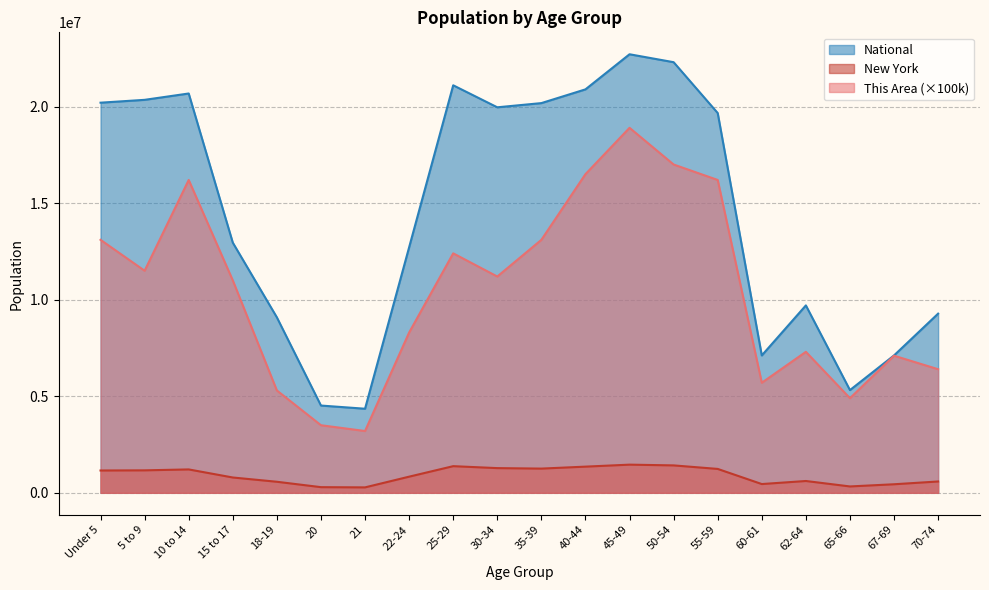

True or false: New York has a value of 193119 at 70-74.

False